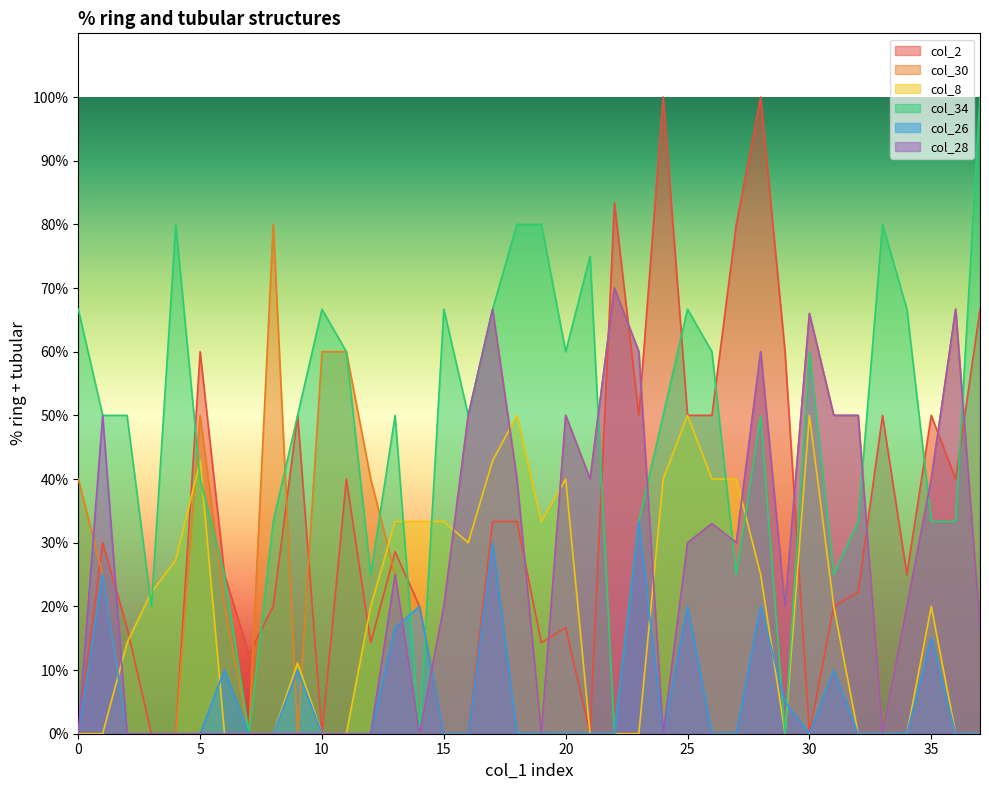

What is the value of the col_2 point at the 18th from the left?

33.3